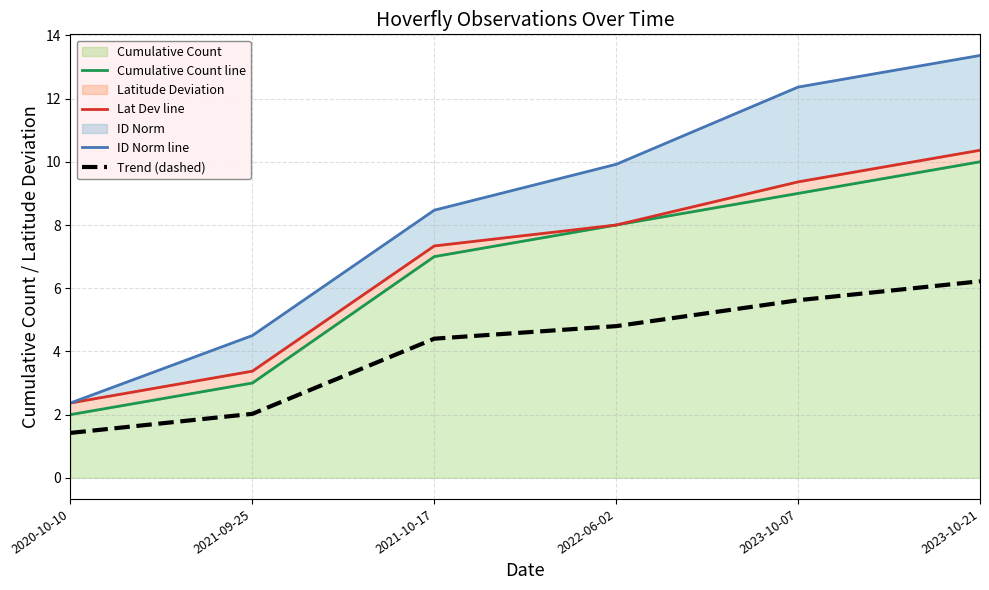

What is the value of the Cumulative Count line point at the 3rd from the left?

7.0